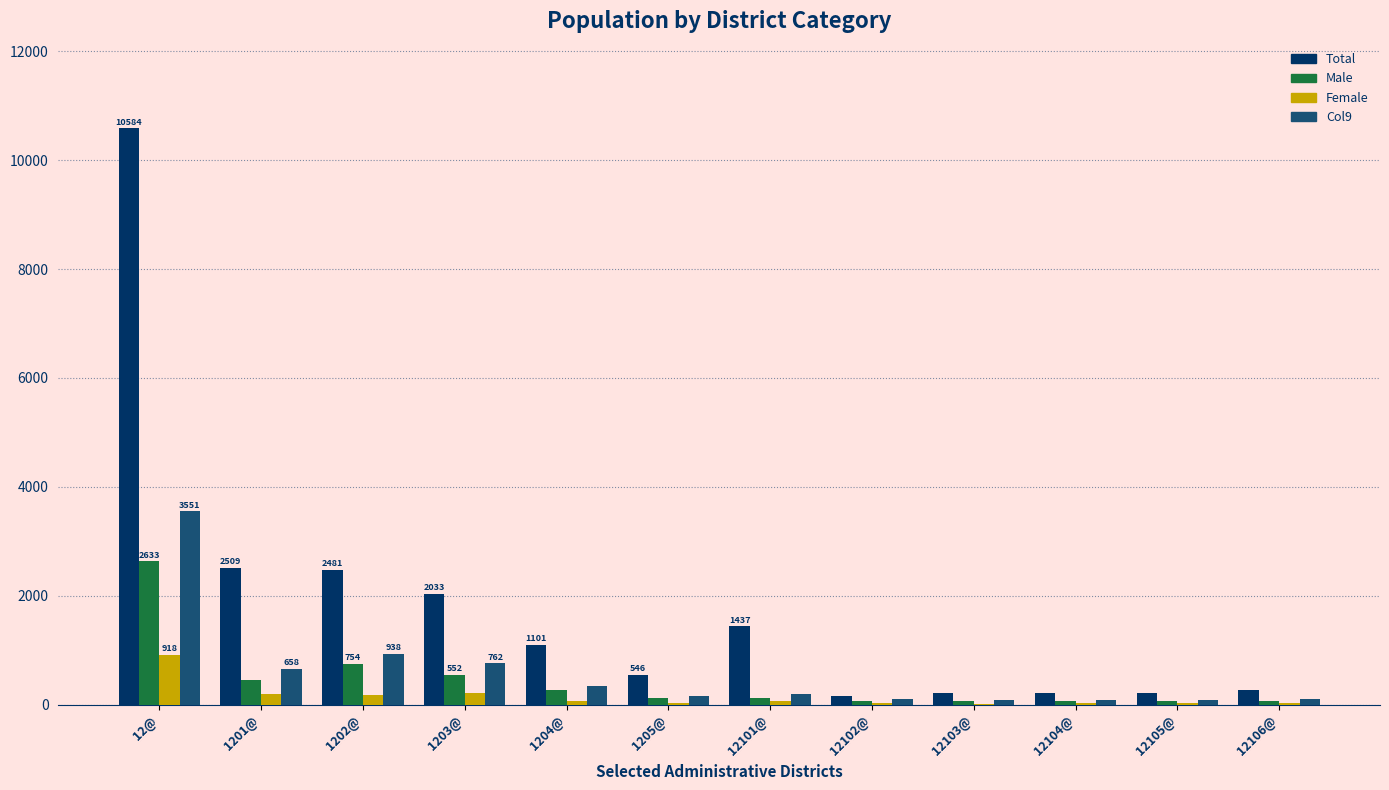

How many groups of bars are there?

12